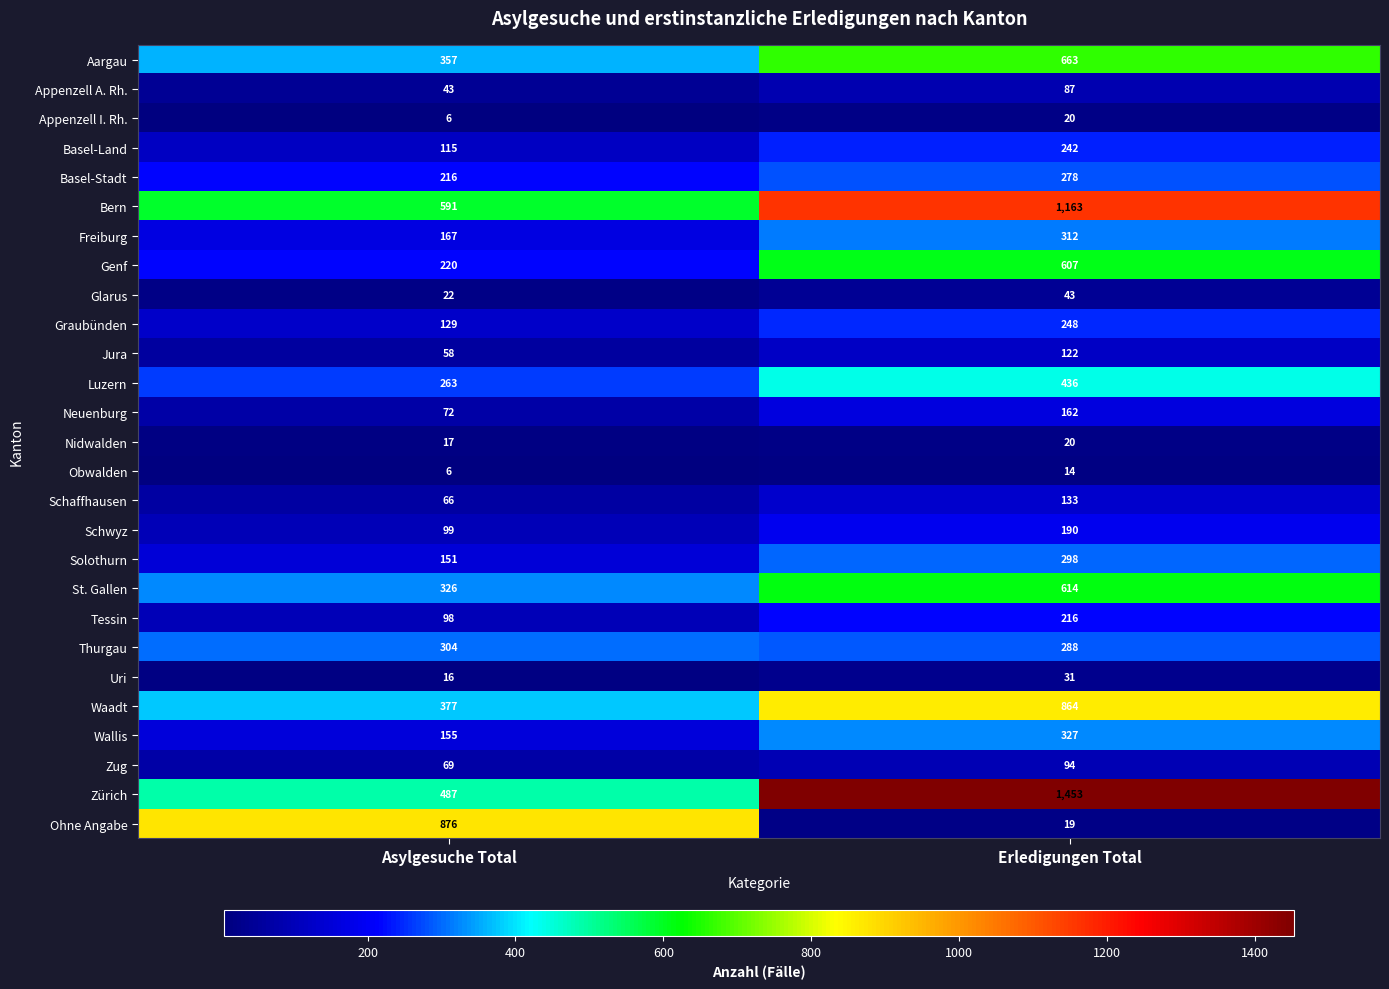

What is the difference between the maximum and minimum values in the Schwyz series?

91